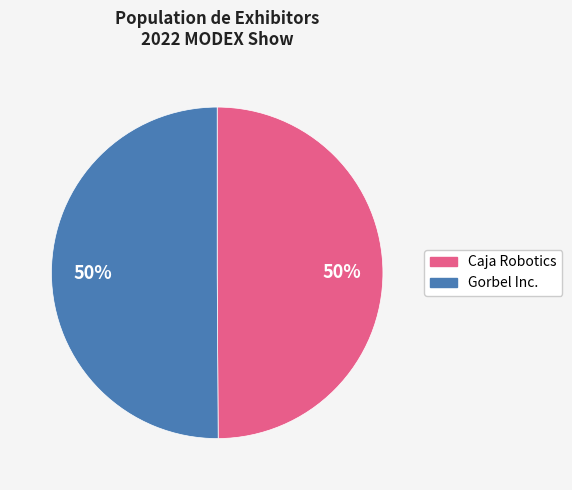

Approximately how many times larger is the value at Caja Robotics compared to Gorbel Inc.?

1.0